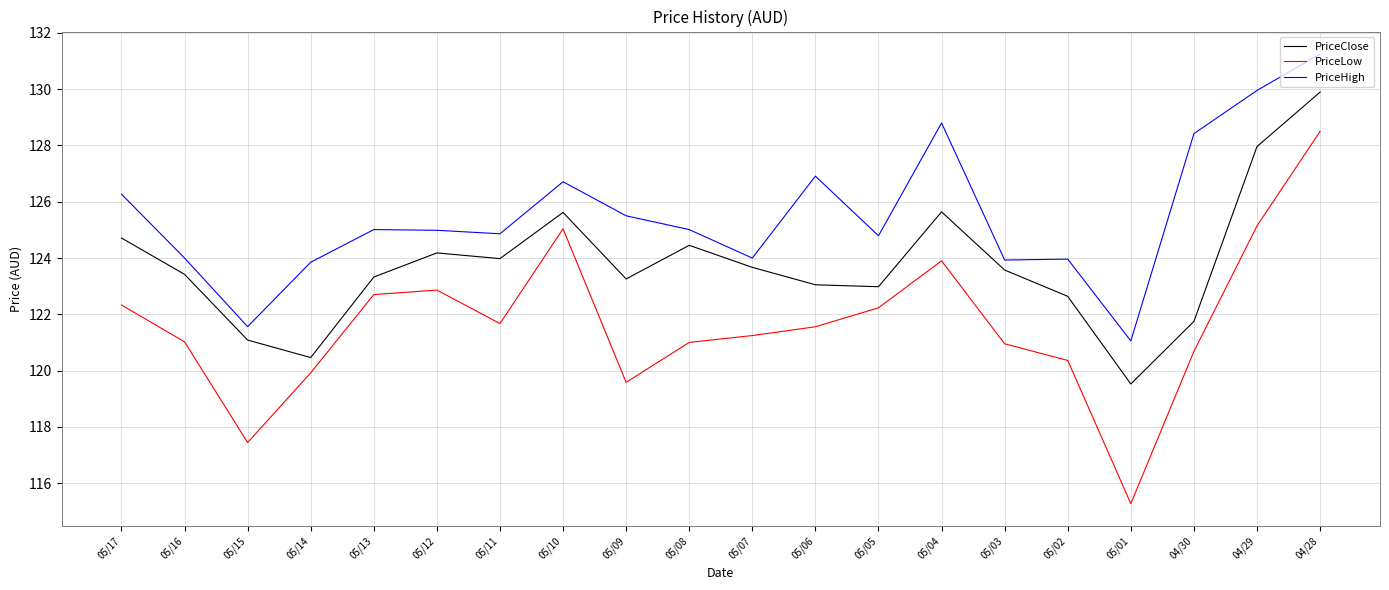

True or false: PriceHigh has more than 1 points higher than both neighbors.

True